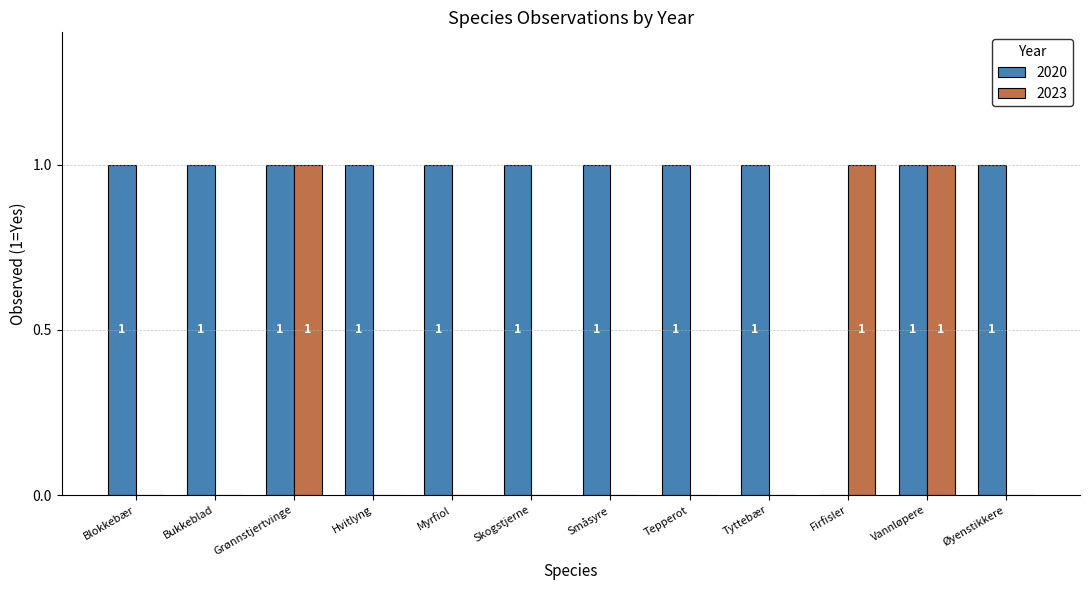

True or false: 2023 has a value of 1 at Bukkeblad.

False